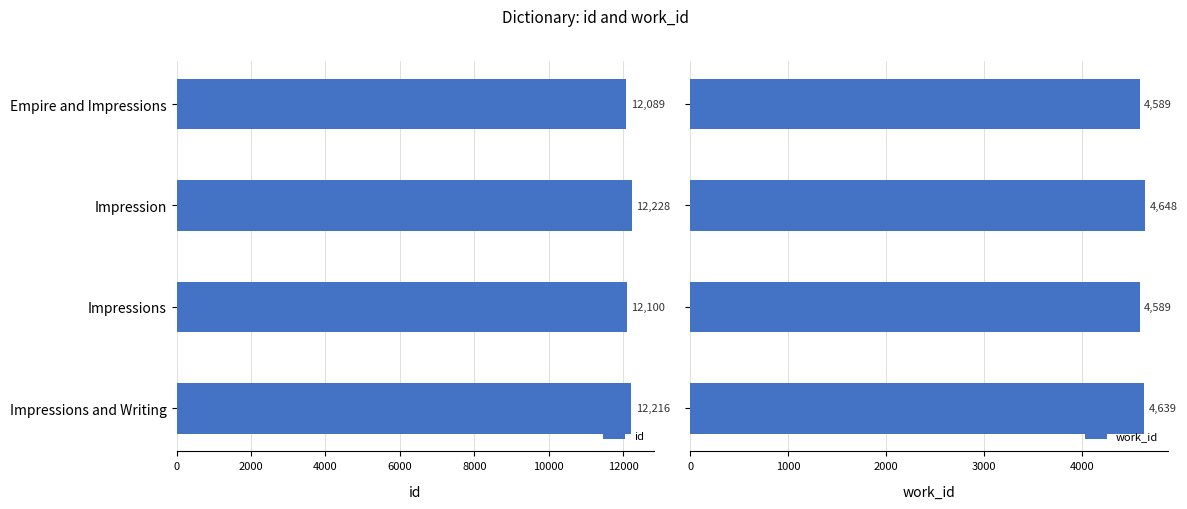

What is the minimum value for work_id?

4589